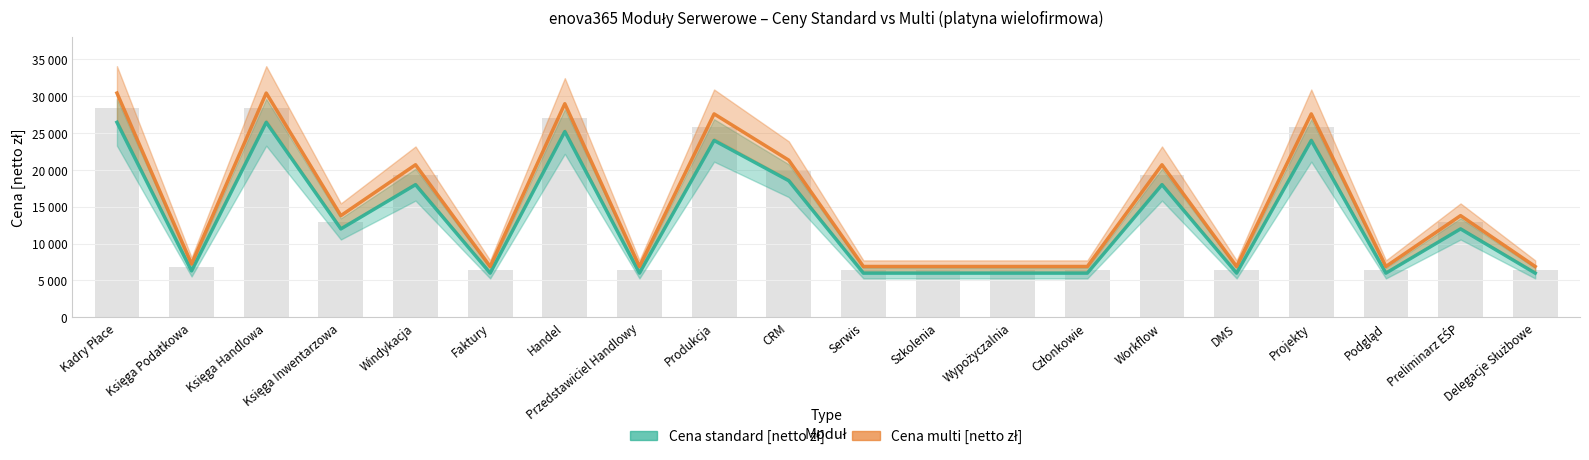

Reading left to right, what are all the values shown in this chart?

Cena standard [netto zł]: Kadry Płace=26460	Księga Podatkowa=6300	Księga Handlowa=26460	Księga Inwentarzowa=12000	Windykacja=18000	Faktury=6000	Handel=25200	Przedstawiciel Handlowy=6000	Produkcja=24000	CRM=18540	Serwis=6000	Szkolenia=6000	Wypożyczalnia=6000	Członkowie=6000	Workflow=18000	DMS=6000	Projekty=24000	Podgląd=6000	Preliminarz EŚP=12000	Delegacje Służbowe=6000
Cena multi [netto zł]: Kadry Płace=30429	Księga Podatkowa=7245	Księga Handlowa=30429	Księga Inwentarzowa=13800	Windykacja=20700	Faktury=6900	Handel=28980	Przedstawiciel Handlowy=6900	Produkcja=27600	CRM=21321	Serwis=6900	Szkolenia=6900	Wypożyczalnia=6900	Członkowie=6900	Workflow=20700	DMS=6900	Projekty=27600	Podgląd=6900	Preliminarz EŚP=13800	Delegacje Służbowe=6900